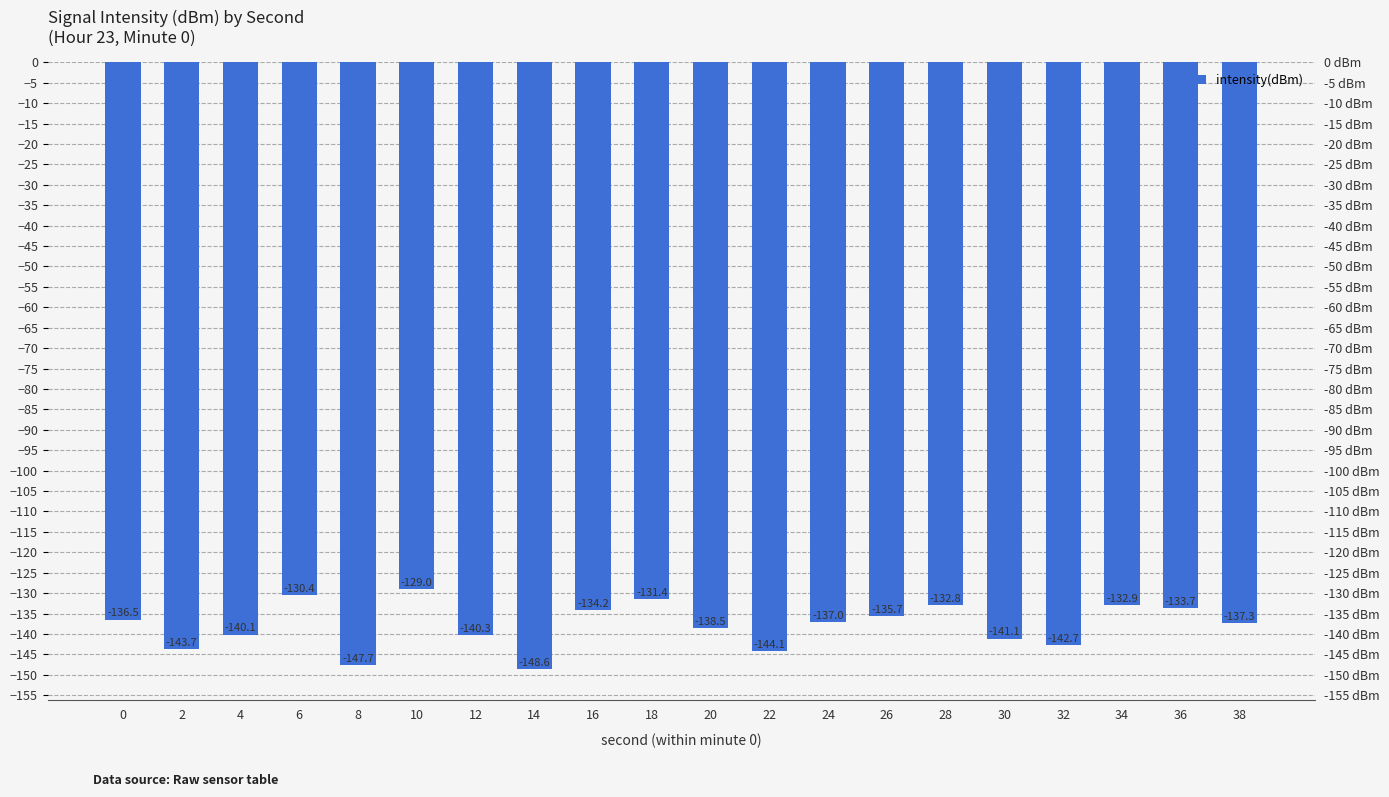

What is the sum of the values at 10 and 32?

-271.8